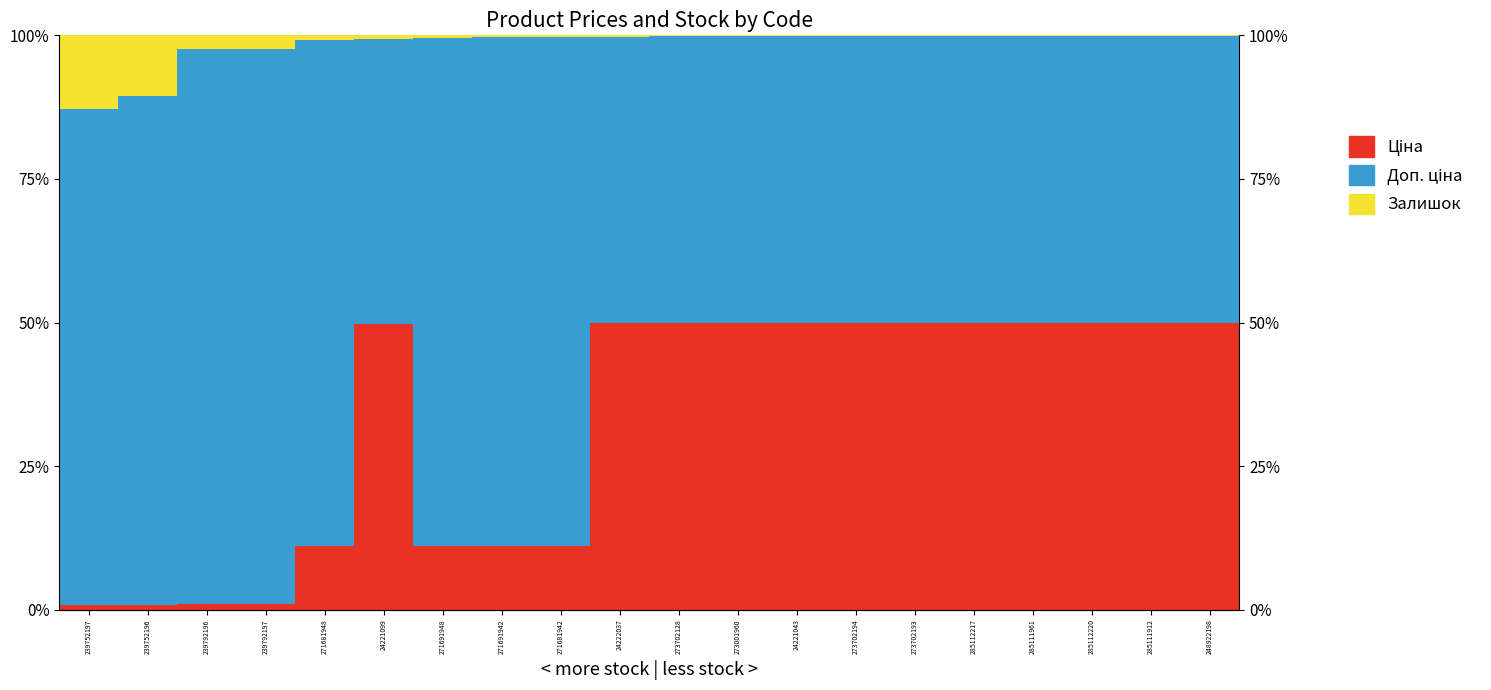

What is the label of the 4th bar from the left?

239792197